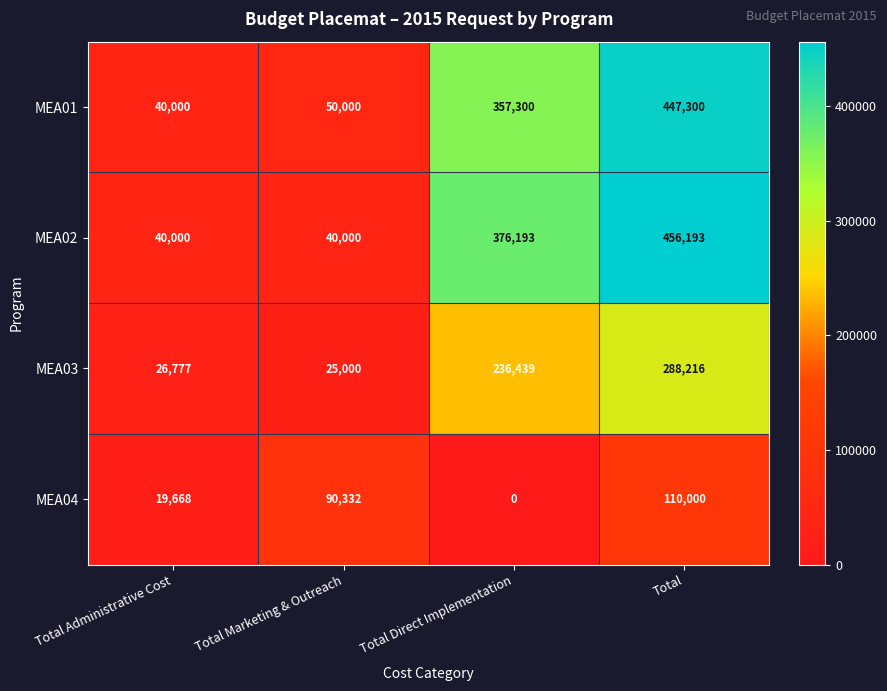

What is the sum of the MEA03 values at Total Administrative Cost and Total?

314993